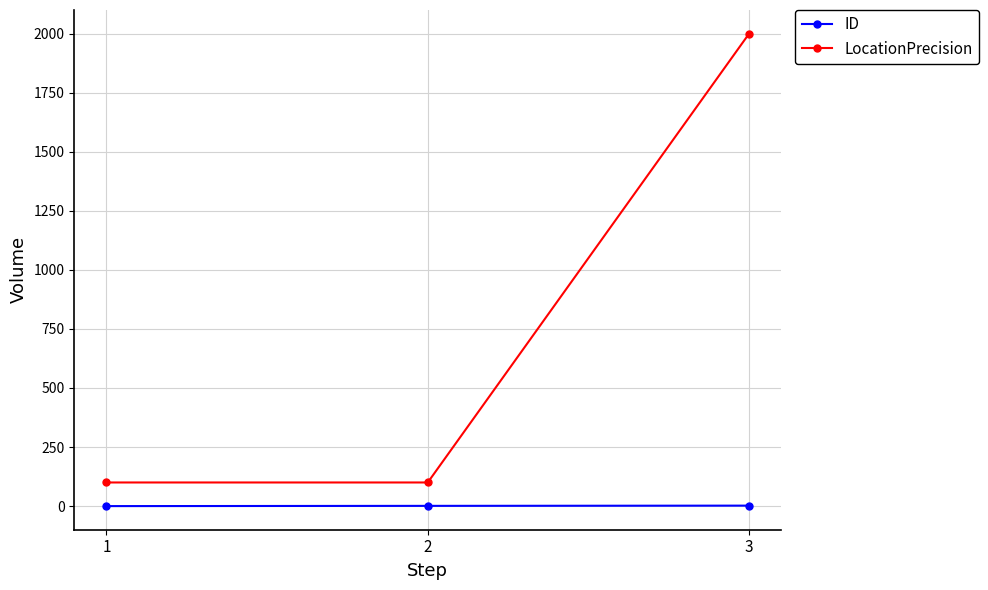

What is the sum of all LocationPrecision values?

2200